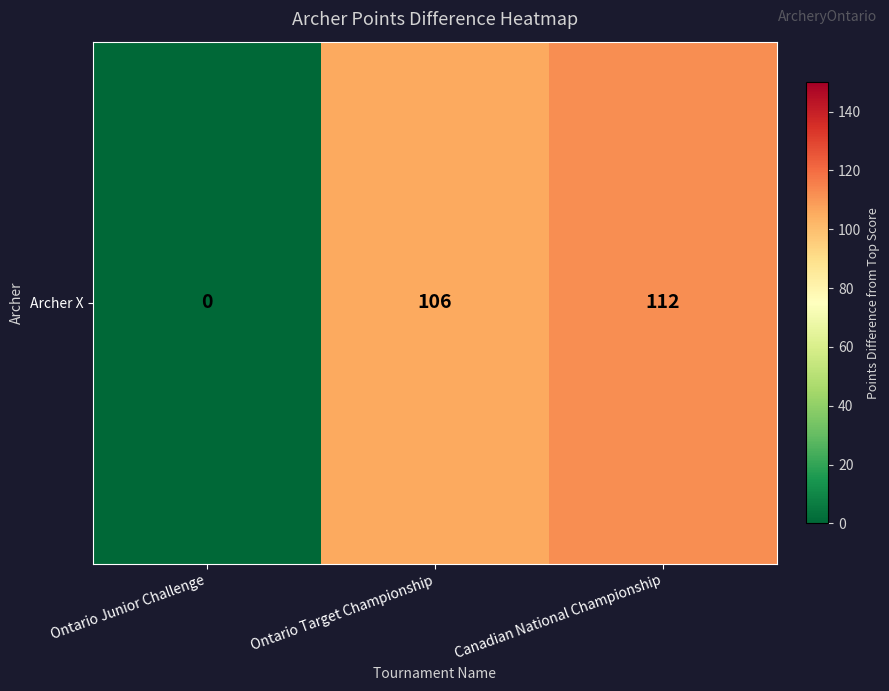

What is the change in value from Ontario Target Championship to Canadian National Championship?

+6